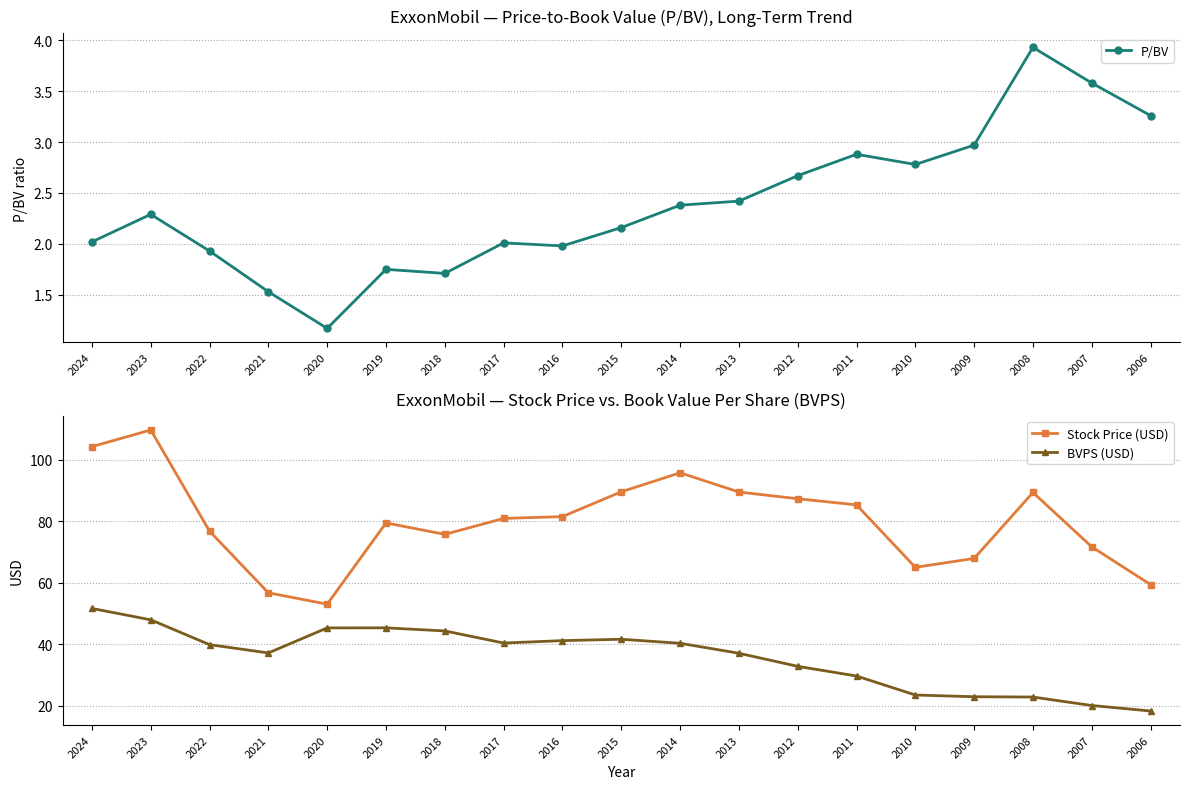

Does the chart have visible grid lines?

Yes